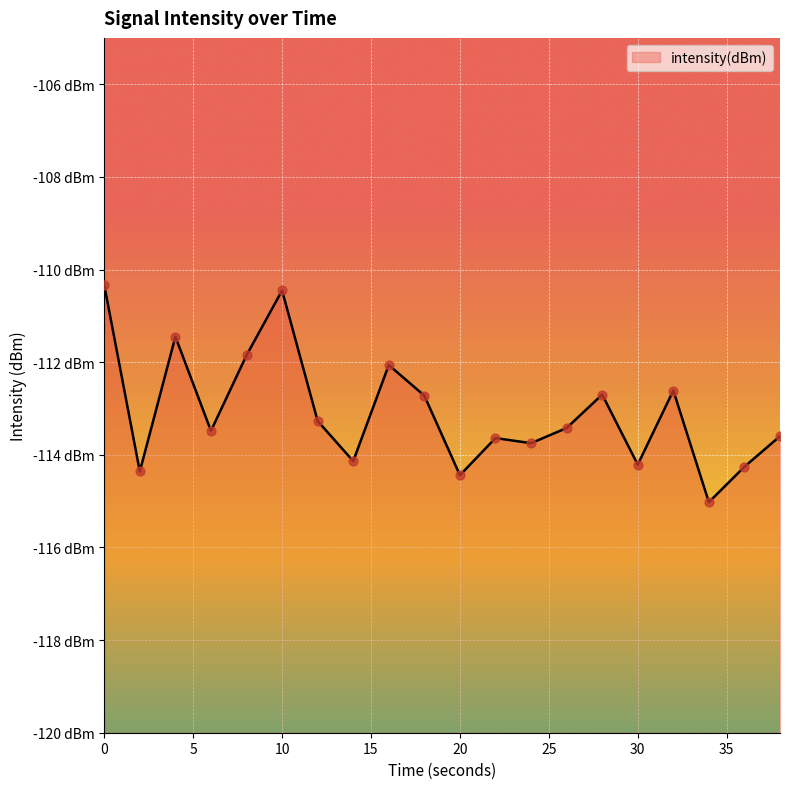

Between 2 and 36, which is larger?

36